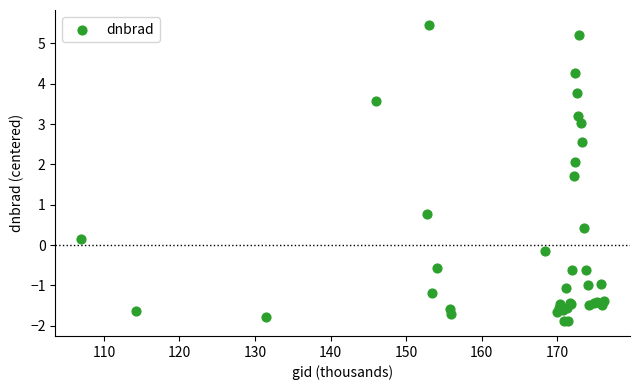

What Y value in the scatter plot is closest to 1?

0.8